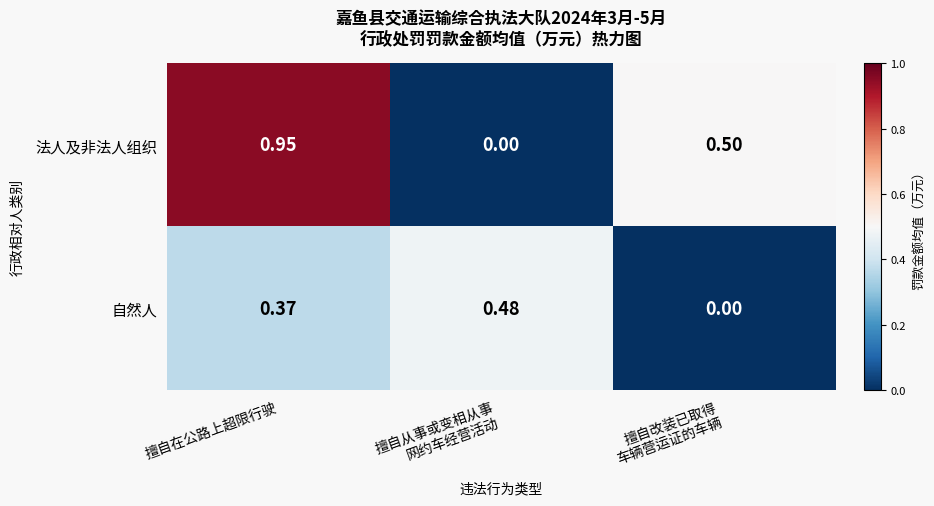

Which series has the widest spread of values?

法人及非法人组织